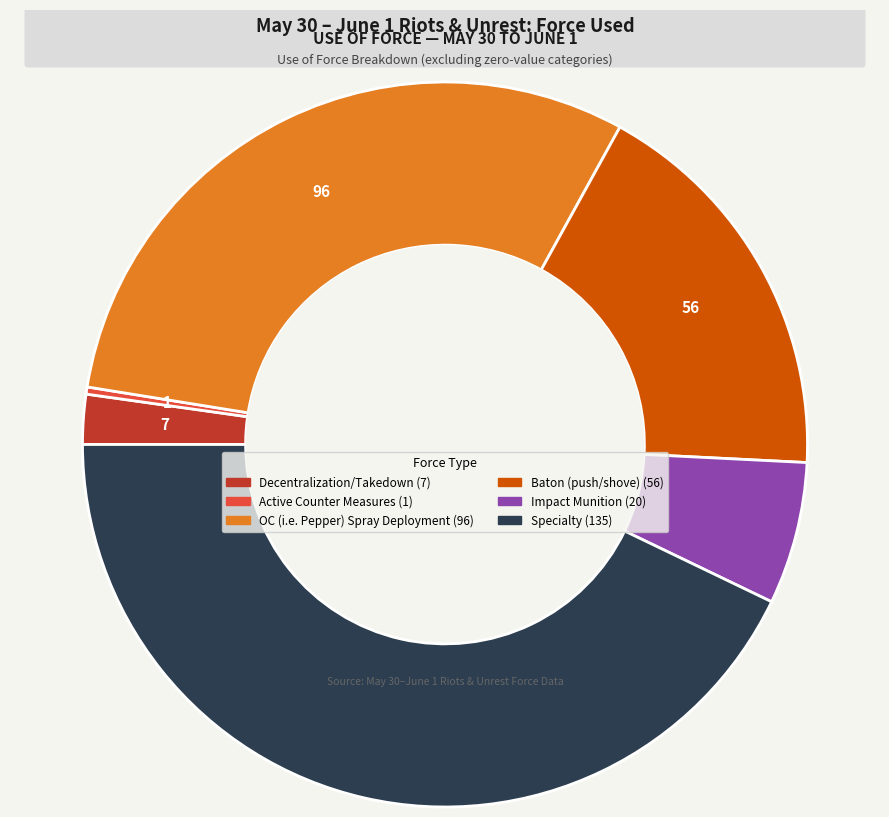

Does Specialty represent more than half of the total?

No